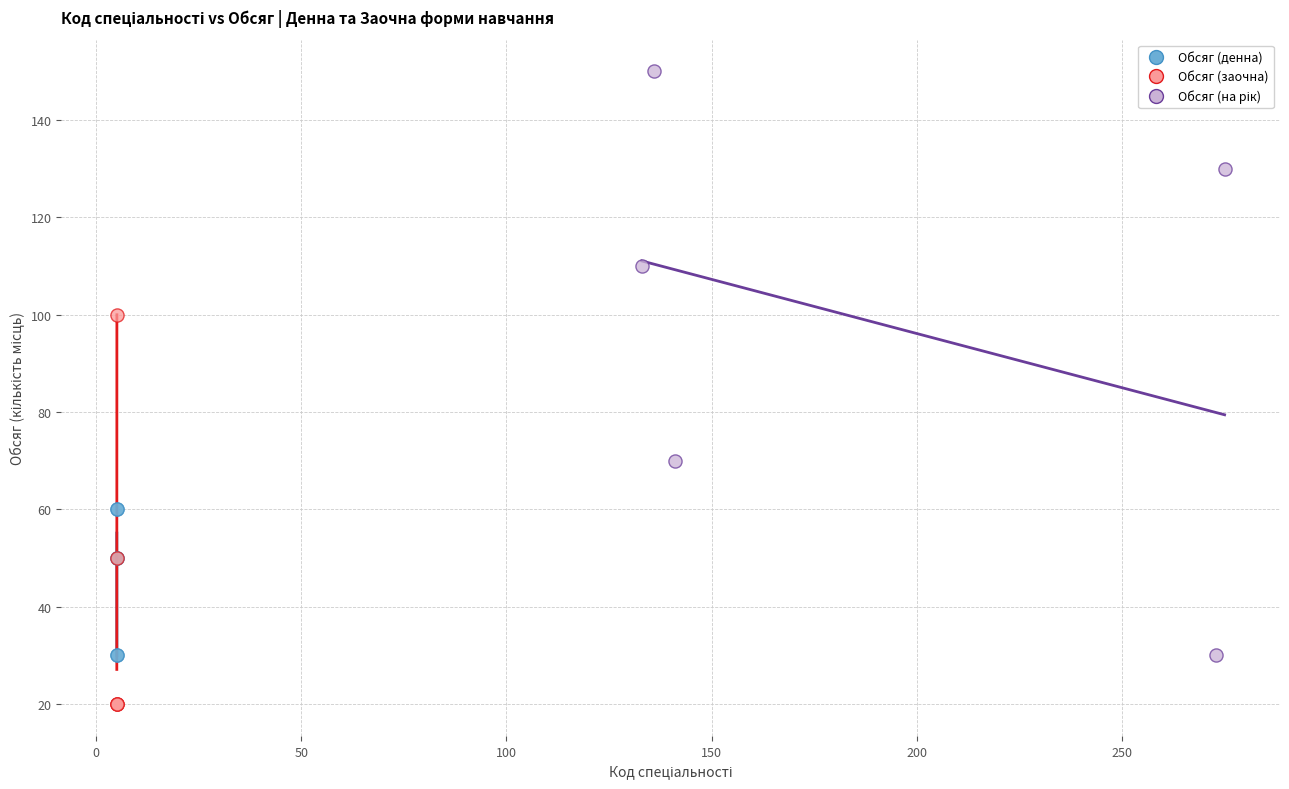

Which series reaches the minimum Y coordinate?

Обсяг (заочна)